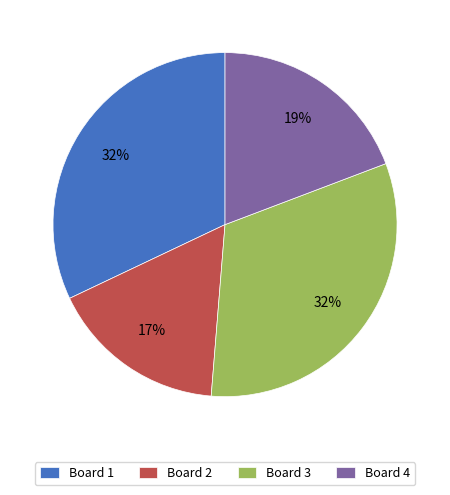

Is Board 2 the majority of the pie?

No